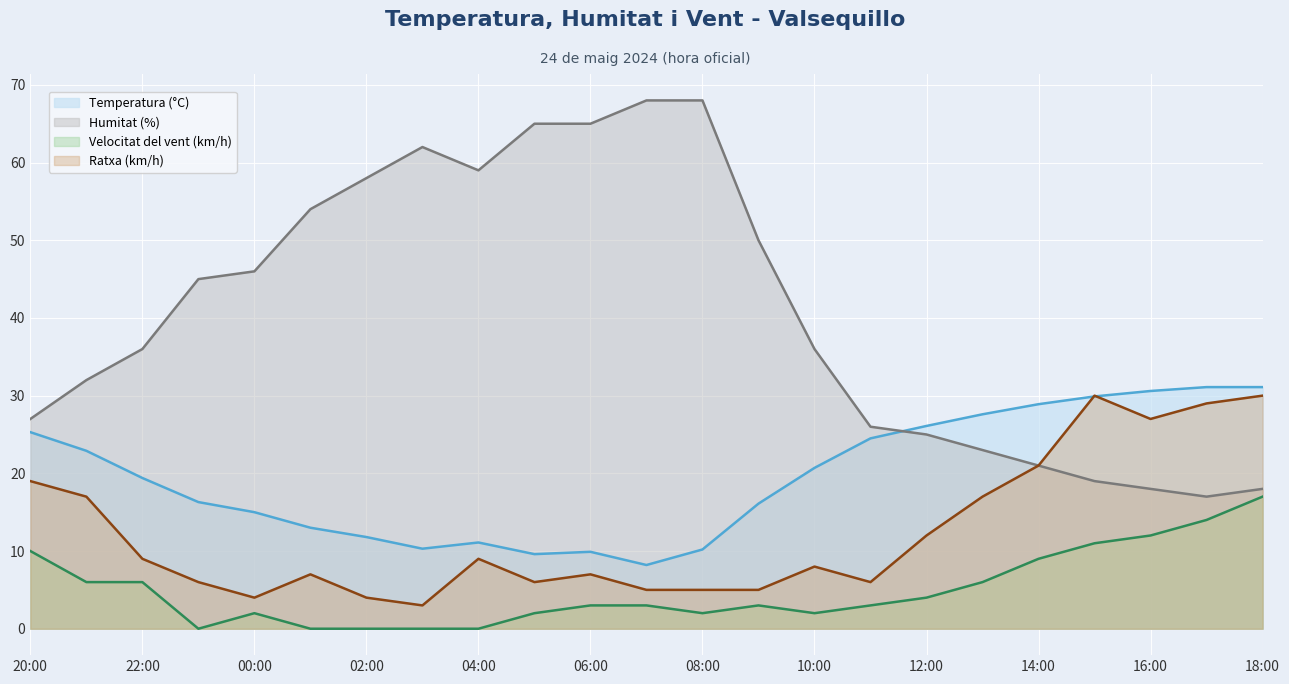

Which series has the largest total across all categories?

Humitat (%)